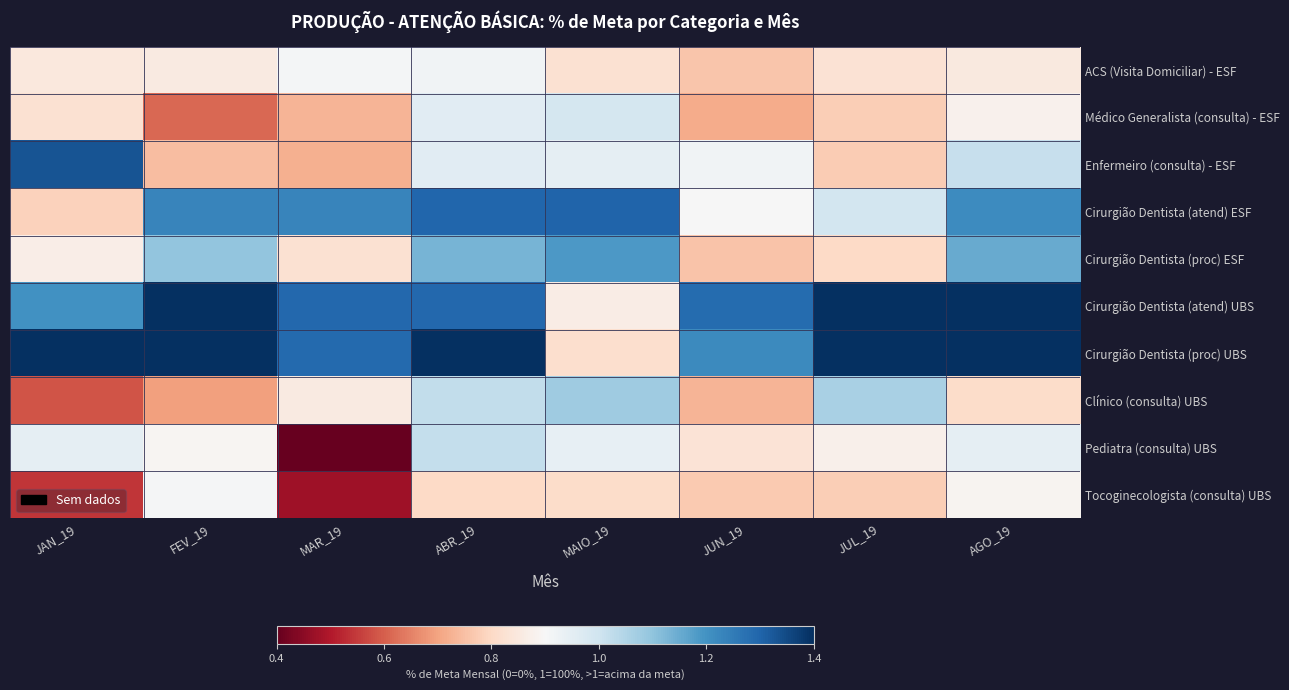

Reading right to left, extract all data points from this chart.

ACS (Visita Domiciliar) - ESF: AGO_19=0.9	JUL_19=0.8	JUN_19=0.8	MAIO_19=0.8	ABR_19=0.9	MAR_19=0.9	FEV_19=0.9	JAN_19=0.8
Médico Generalista (consulta) - ESF: AGO_19=0.9	JUL_19=0.8	JUN_19=0.7	MAIO_19=1.0	ABR_19=1.0	MAR_19=0.7	FEV_19=0.6	JAN_19=0.8
Enfermeiro (consulta) - ESF: AGO_19=1.0	JUL_19=0.8	JUN_19=0.9	MAIO_19=0.9	ABR_19=1.0	MAR_19=0.7	FEV_19=0.7	JAN_19=1.3
Cirurgião Dentista (atend) ESF: AGO_19=1.2	JUL_19=1.0	JUN_19=0.9	MAIO_19=1.3	ABR_19=1.3	MAR_19=1.2	FEV_19=1.2	JAN_19=0.8
Cirurgião Dentista (proc) ESF: AGO_19=1.2	JUL_19=0.8	JUN_19=0.8	MAIO_19=1.2	ABR_19=1.1	MAR_19=0.8	FEV_19=1.1	JAN_19=0.9
Cirurgião Dentista (atend) UBS: AGO_19=1.7	JUL_19=1.6	JUN_19=1.3	MAIO_19=0.9	ABR_19=1.3	MAR_19=1.3	FEV_19=1.5	JAN_19=1.2
Cirurgião Dentista (proc) UBS: AGO_19=1.7	JUL_19=1.4	JUN_19=1.2	MAIO_19=0.8	ABR_19=1.5	MAR_19=1.3	FEV_19=1.5	JAN_19=1.5
Clínico (consulta) UBS: AGO_19=0.8	JUL_19=1.1	JUN_19=0.7	MAIO_19=1.1	ABR_19=1.0	MAR_19=0.9	FEV_19=0.7	JAN_19=0.6
Pediatra (consulta) UBS: AGO_19=0.9	JUL_19=0.9	JUN_19=0.8	MAIO_19=0.9	ABR_19=1.0	MAR_19=0.2	FEV_19=0.9	JAN_19=0.9
Tocoginecologista (consulta) UBS: AGO_19=0.9	JUL_19=0.8	JUN_19=0.8	MAIO_19=0.8	ABR_19=0.8	MAR_19=0.5	FEV_19=0.9	JAN_19=0.5